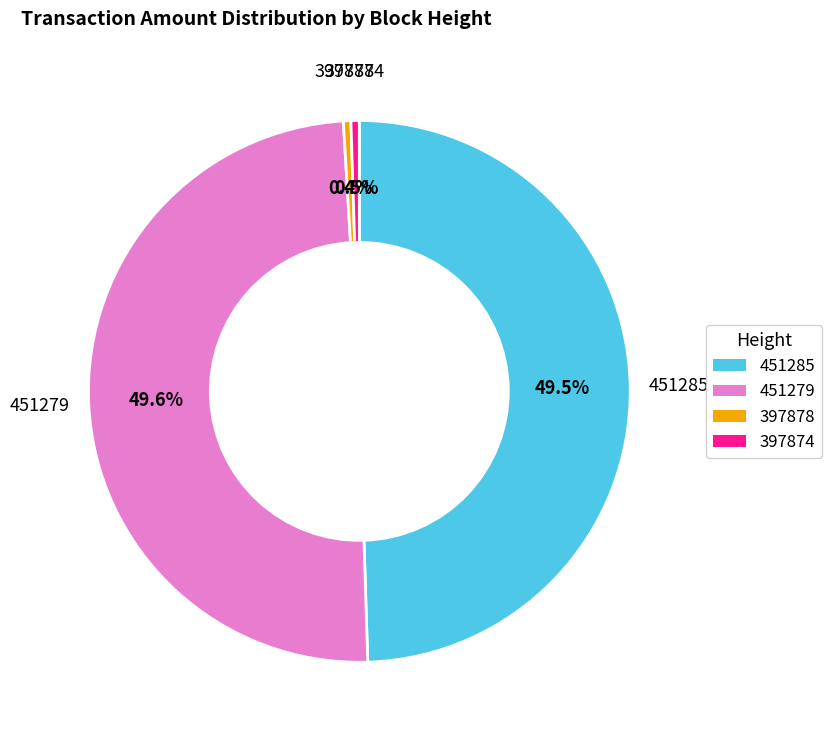

Is the sum of 451279 and 451285 greater than half?

Yes